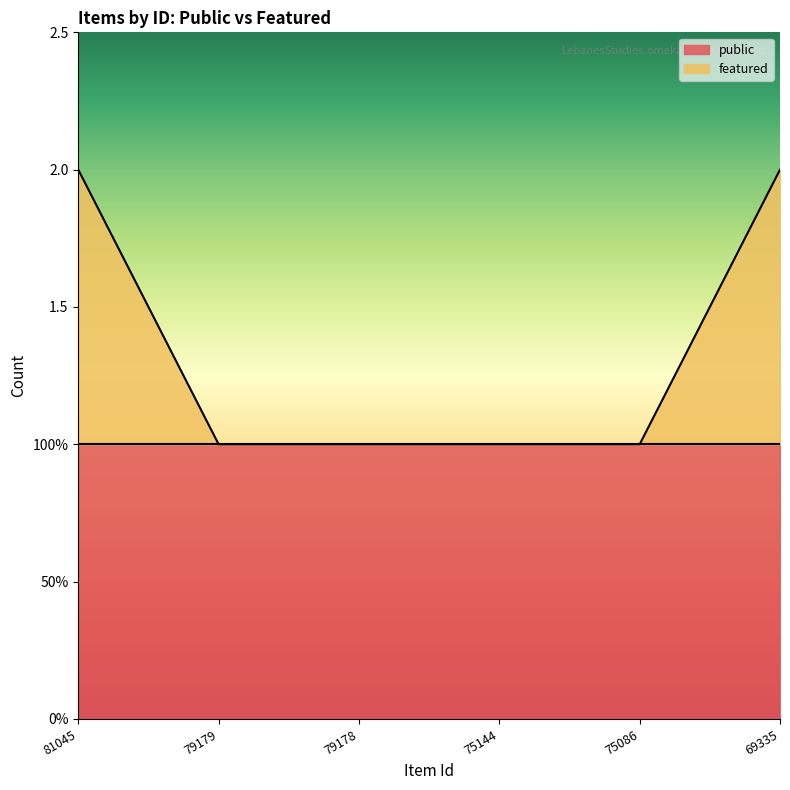

Between 79178 and 75086, which is larger?

79178